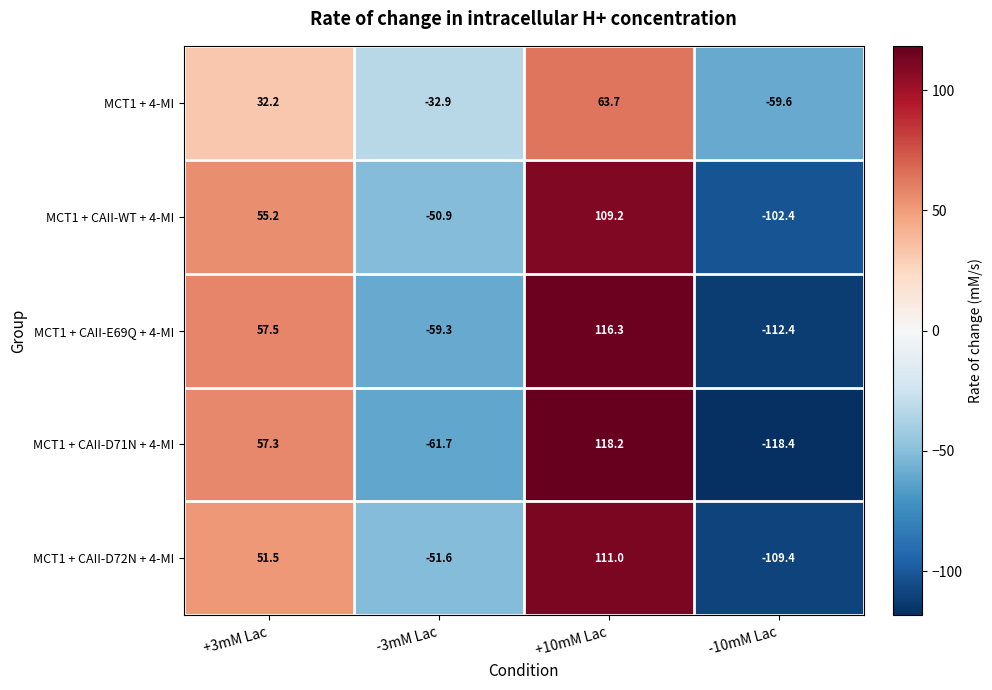

The value of MCT1 + CAII-WT + 4-MI at +10mM Lac is 35.1. True or false?

False